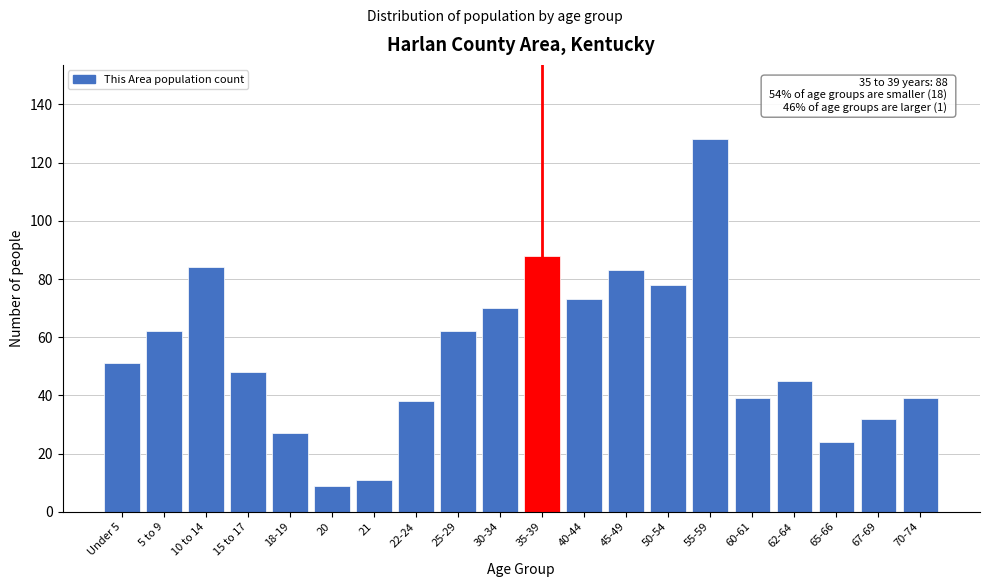

Reading right to left, list all the values displayed in this chart.

70-74=39	67-69=32	65-66=24	62-64=45	60-61=39	55-59=128	50-54=78	45-49=83	40-44=73	35-39=88	30-34=70	25-29=62	22-24=38	21=11	20=9	18-19=27	15 to 17=48	10 to 14=84	5 to 9=62	Under 5=51